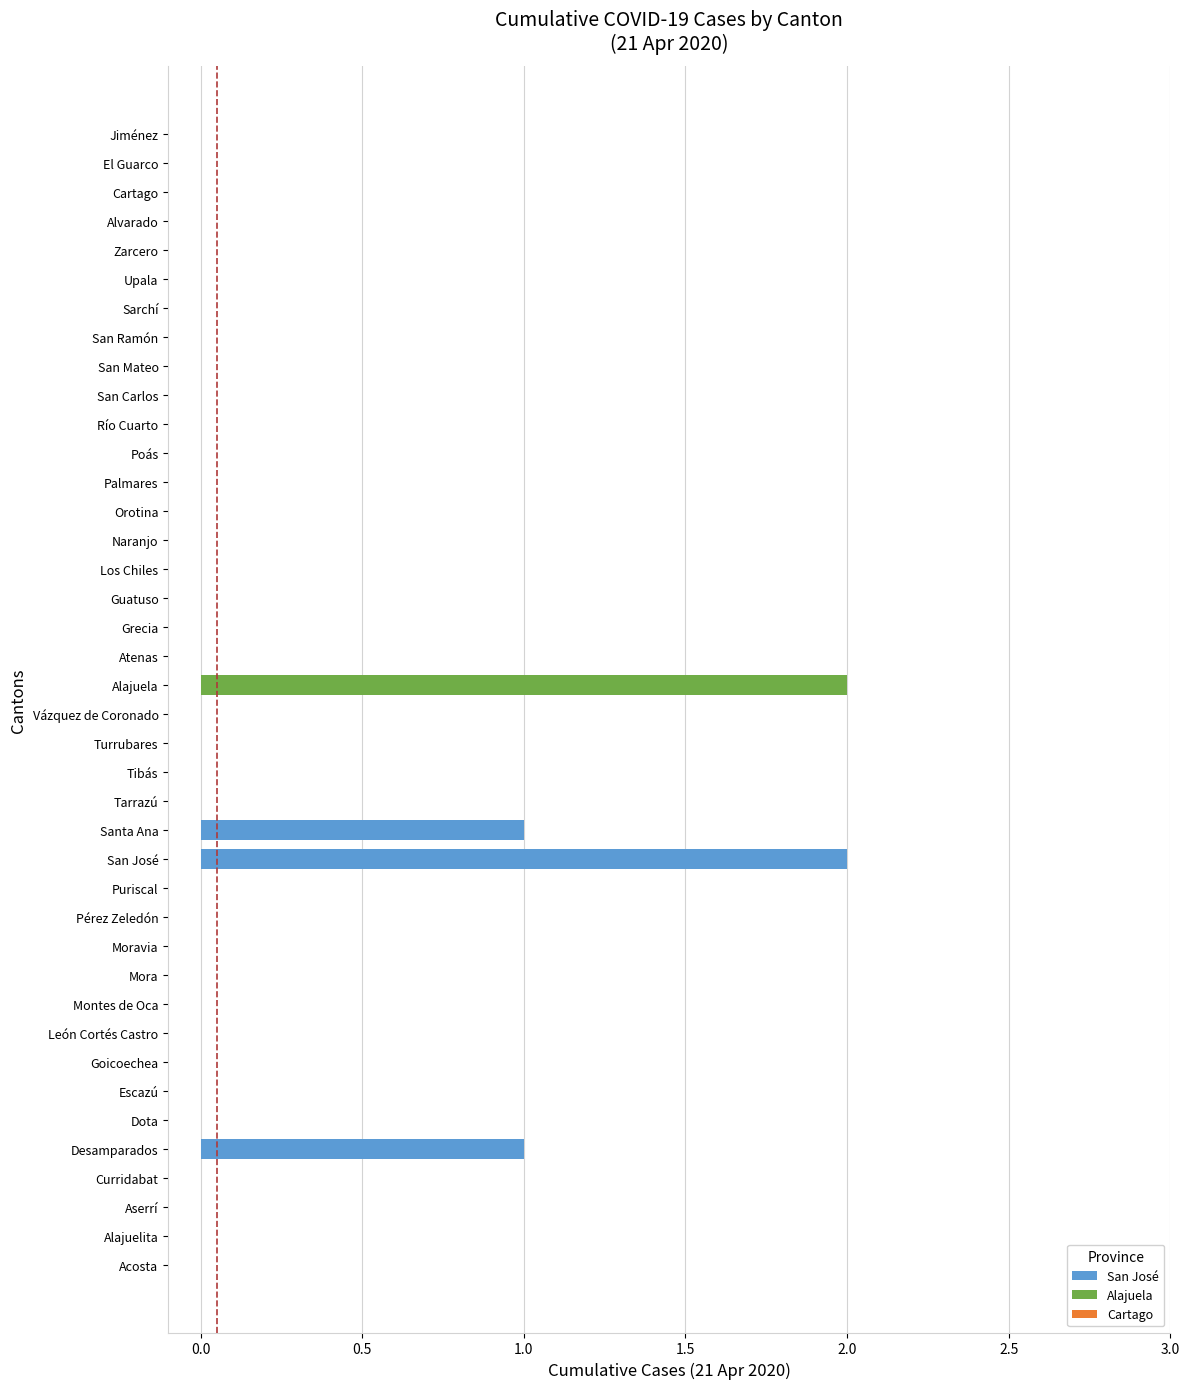

What is the difference between the highest and lowest values at Desamparados?

1